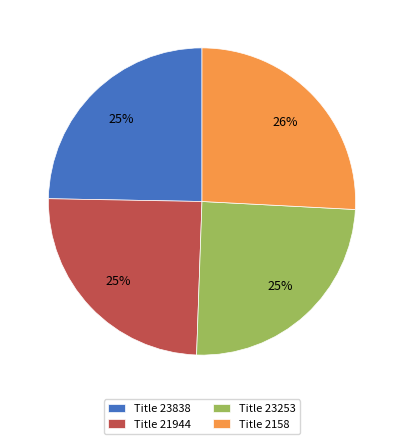

To the nearest percent, what percentage of the pie is Title 21944?

25%